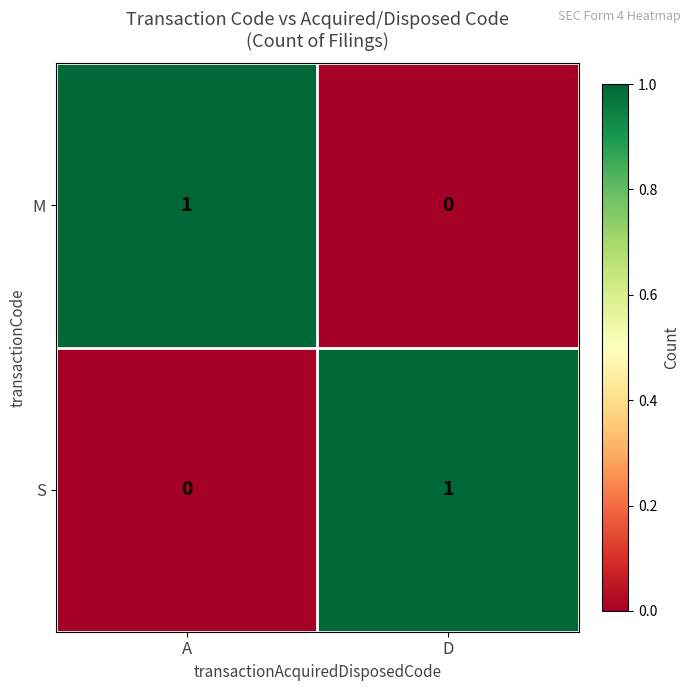

What is the maximum value shown in the chart?

1